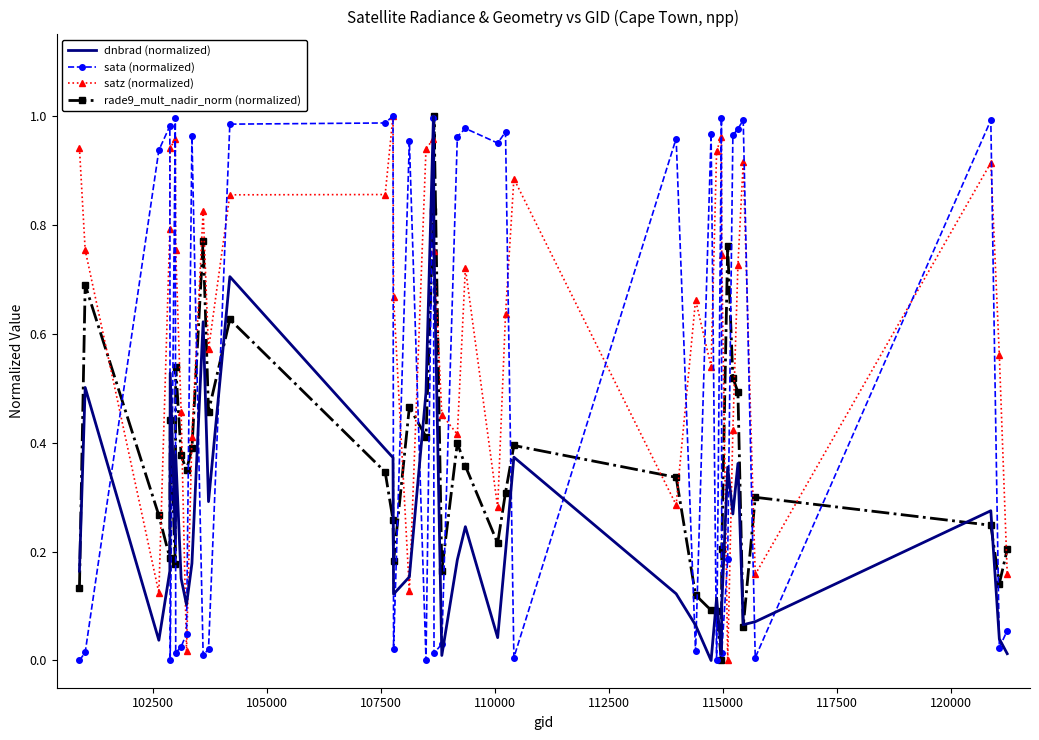

Which series has the largest total across all categories?

satz (normalized)